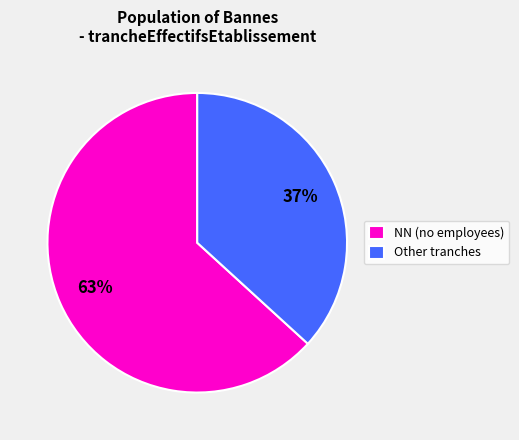

The NN (no employees) slice represents 56% of the pie. True or false?

False